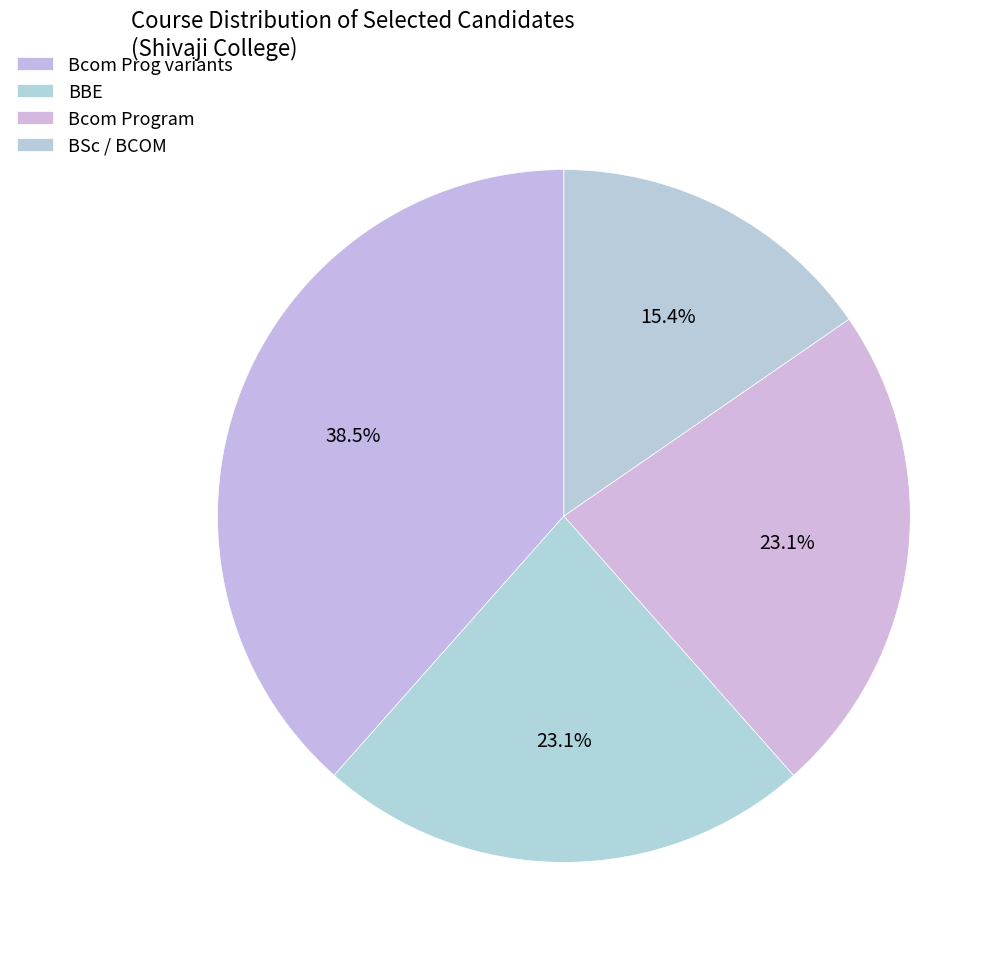

Count the number of slices in the pie.

4